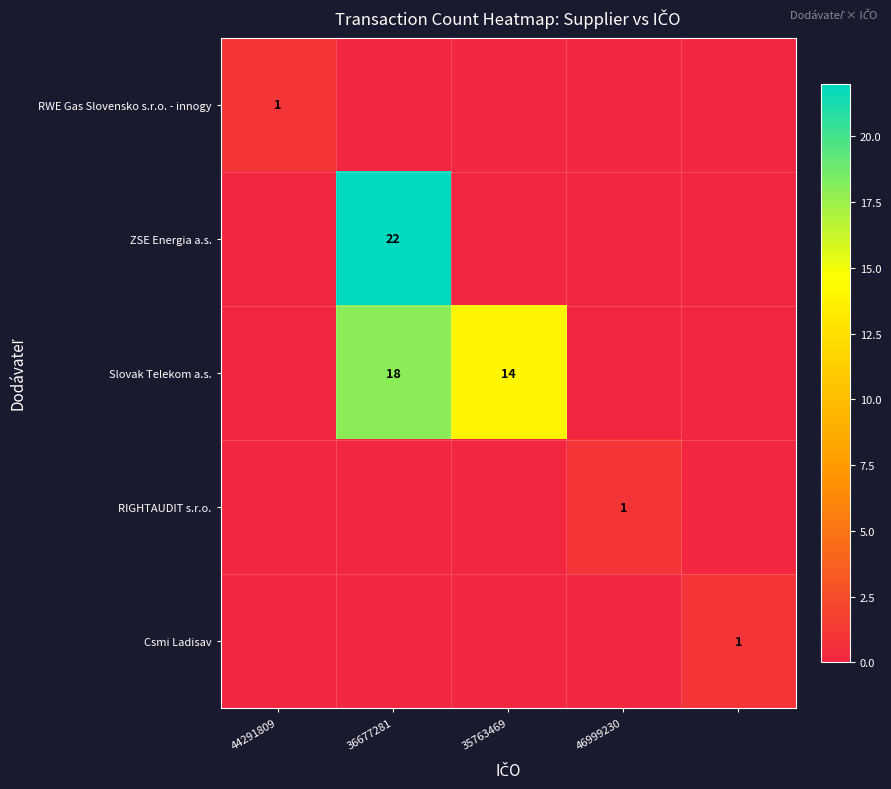

The RWE Gas Slovensko s.r.o. - innogy series shows 1 at 44291809. True or false?

True